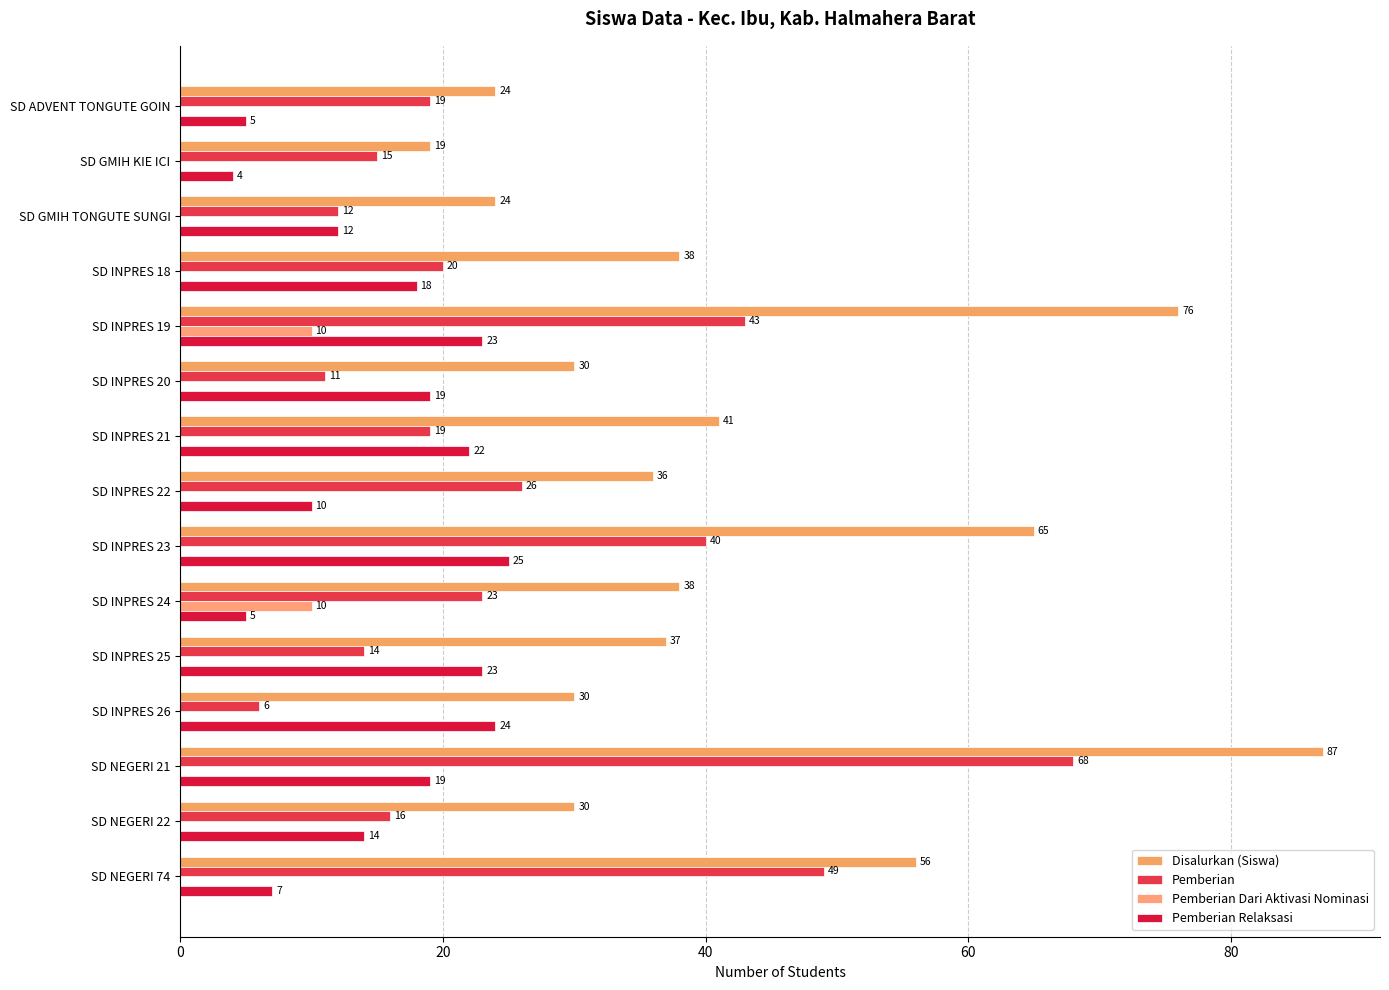

Count the Pemberian Dari Aktivasi Nominasi values in the range 0 to 1.

13